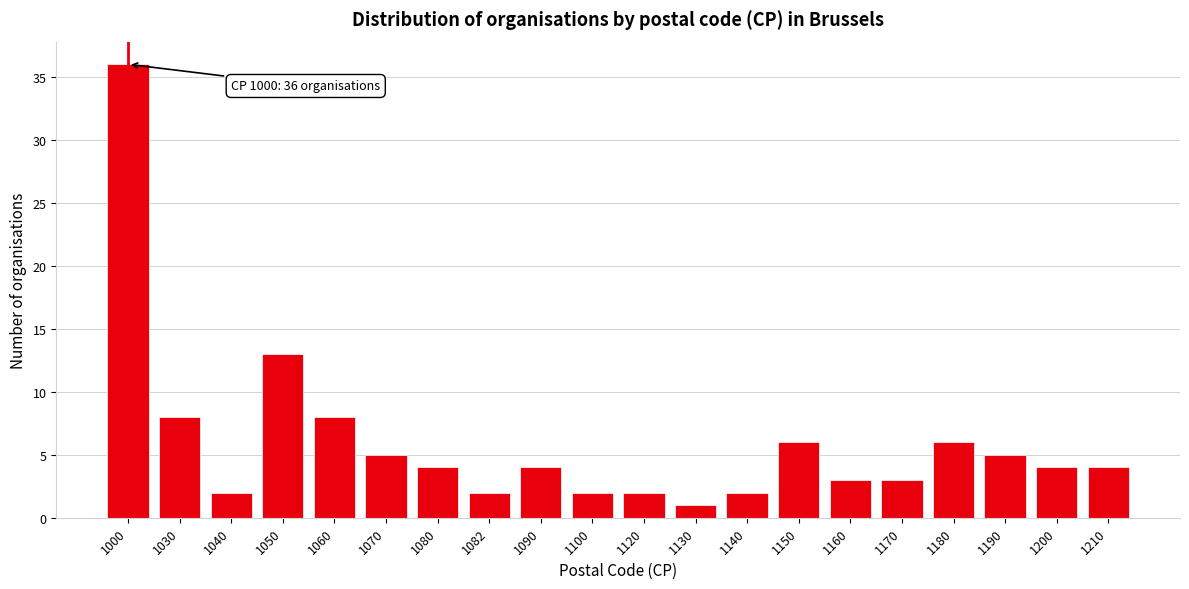

Reading left to right, list all the values displayed in this chart.

1000=36	1030=8	1040=2	1050=13	1060=8	1070=5	1080=4	1082=2	1090=4	1100=2	1120=2	1130=1	1140=2	1150=6	1160=3	1170=3	1180=6	1190=5	1200=4	1210=4